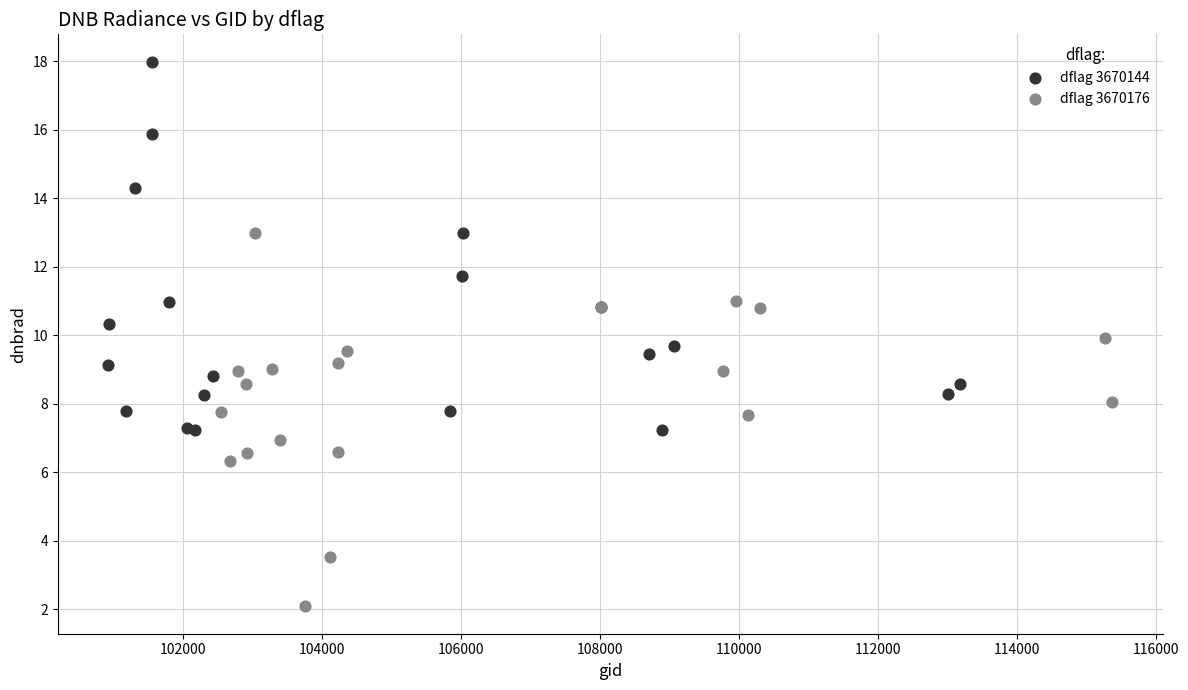

Which series reaches the maximum Y coordinate?

dflag 3670144